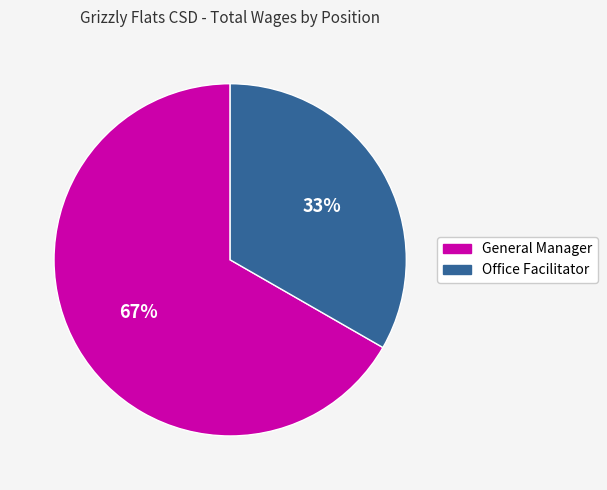

Is there any slice that represents more than half of the pie?

Yes